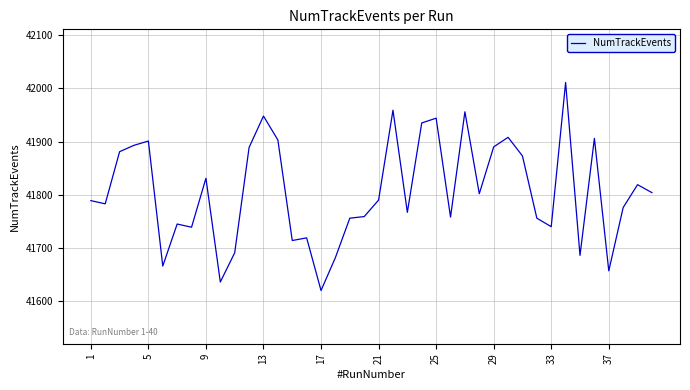

What is the smallest value displayed?

41620